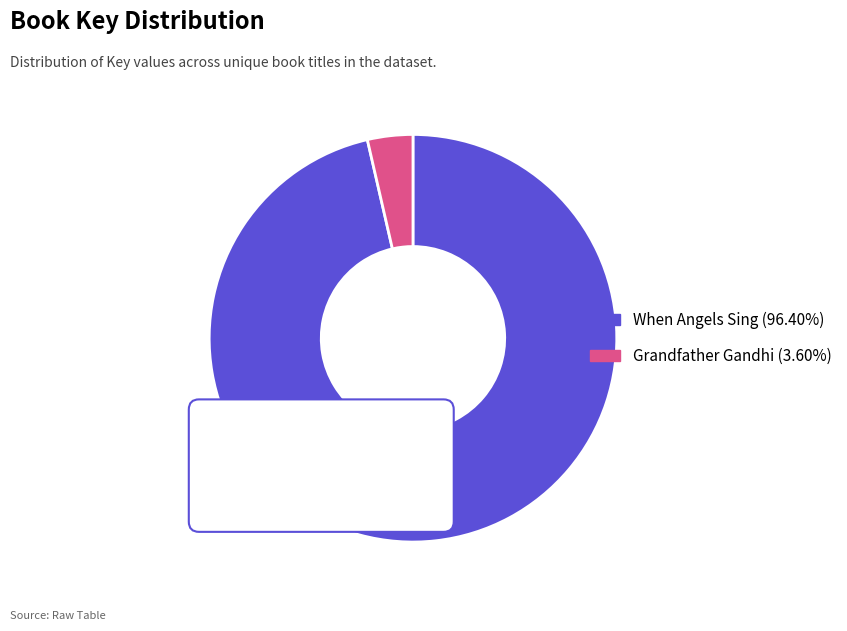

To the nearest percent, what is the average slice percentage?

50%